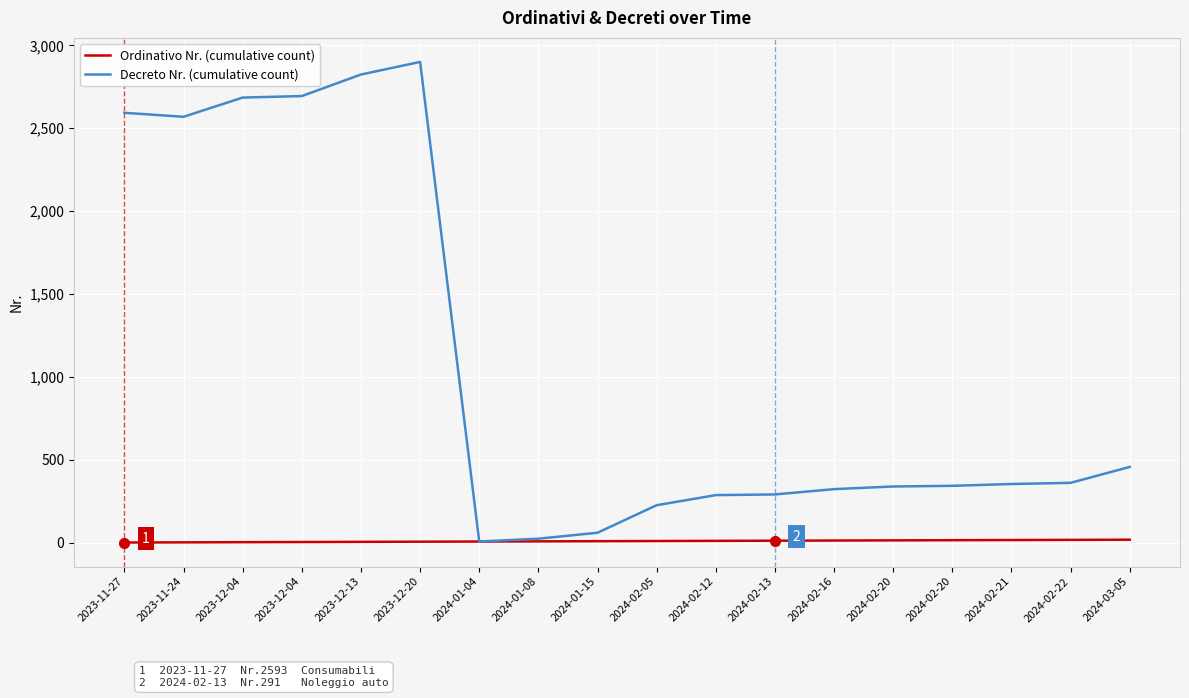

Rank the series at 2023-12-04 from highest to lowest value.

Decreto Nr. (cumulative count), Ordinativo Nr. (cumulative count)